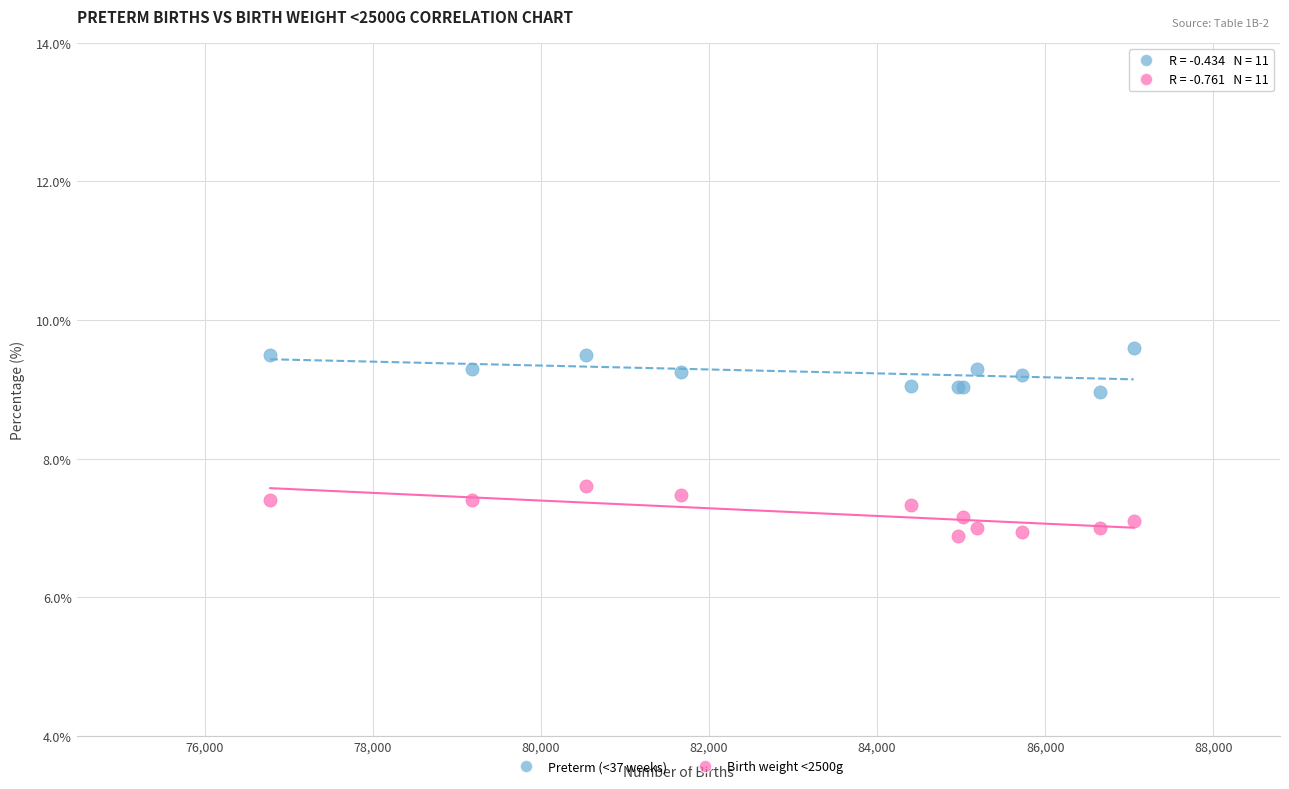

What is the X range (max minus min) for the scatter plot?

10272.0